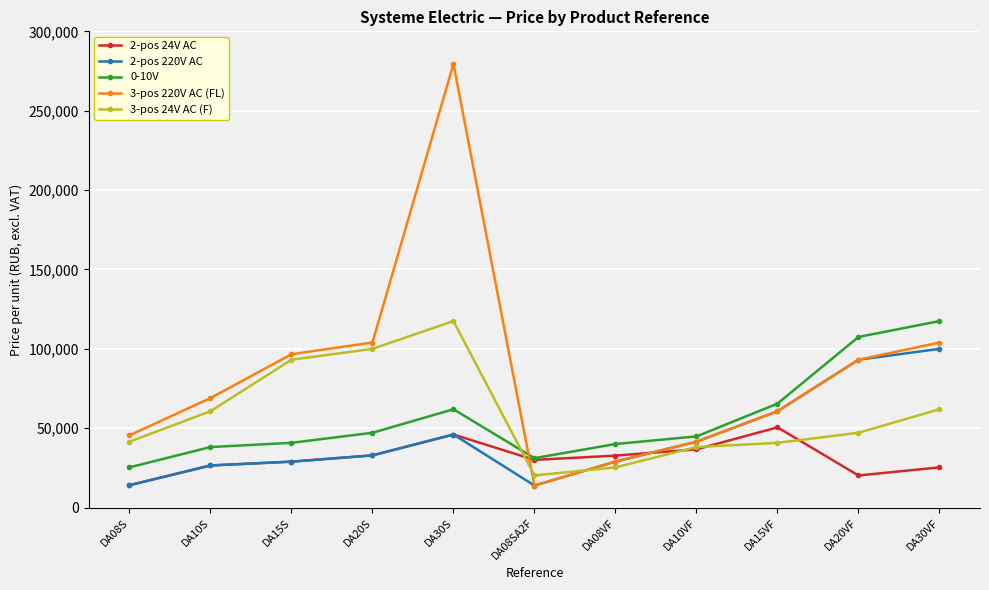

Which series has the widest spread of values?

3-pos 220V AC (FL)